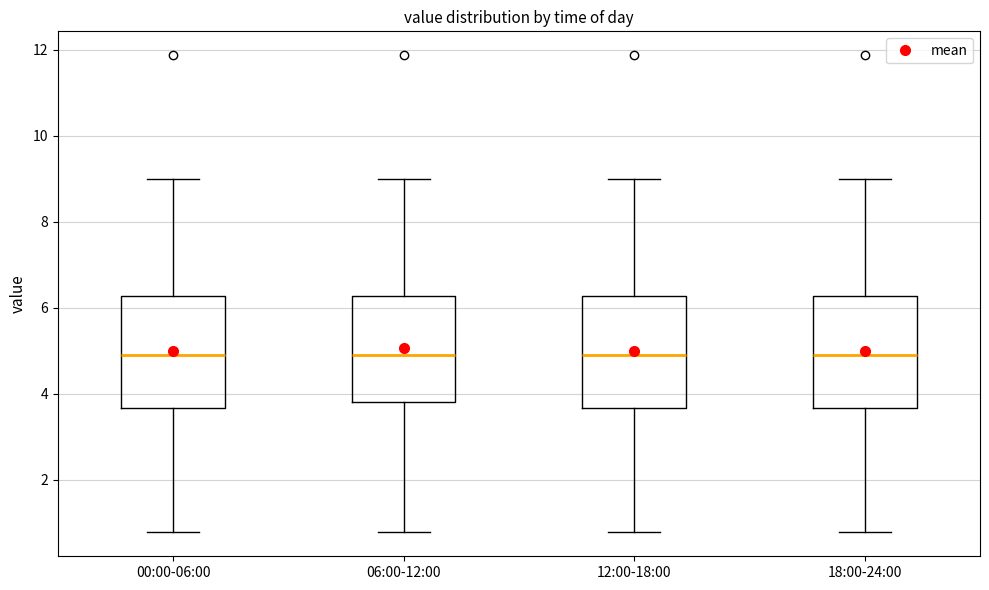

Reading left to right, transcribe this box plot: for each box, give where its median line is, the range the box spans, and where its two whiskers end, as read against the y-axis. The values are not printed on the chart, so give them approximately, as read against the axis.

00:00-06:00: median 5.0, box 3.6 to 6.2, whiskers 0.8 to 9.0
06:00-12:00: median 5.0, box 3.8 to 6.2, whiskers 0.8 to 9.0
12:00-18:00: median 5.0, box 3.6 to 6.2, whiskers 0.8 to 9.0
18:00-24:00: median 5.0, box 3.6 to 6.2, whiskers 0.8 to 9.0